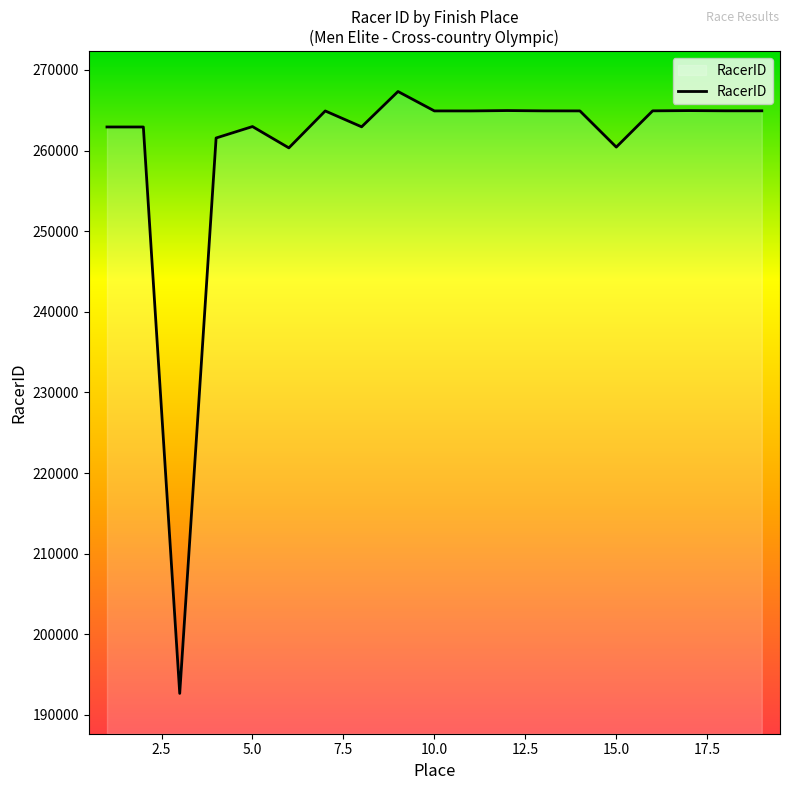

What is the maximum value shown in the chart?

267324